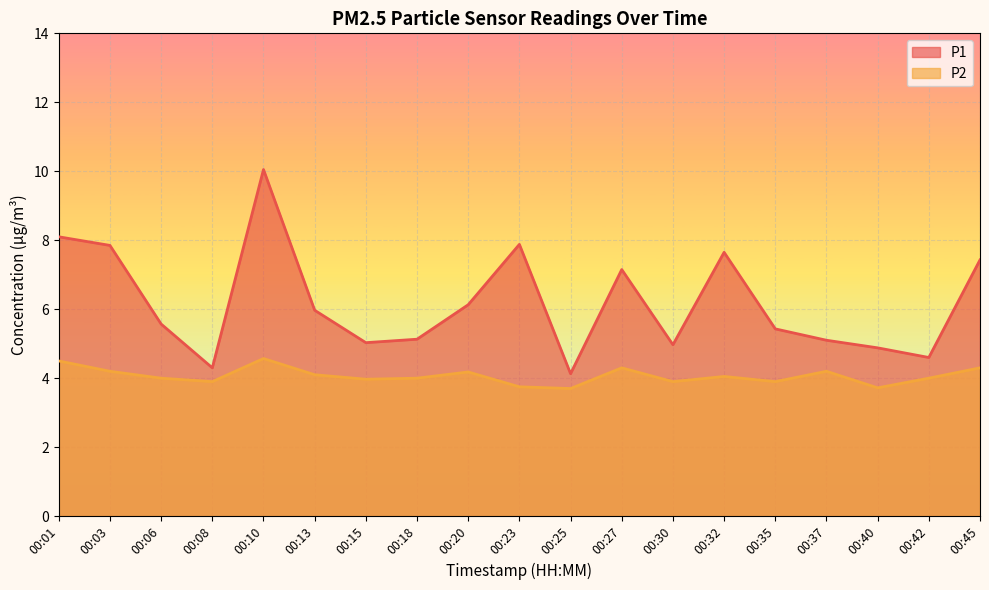

What are all the series names shown in the legend?

P1, P2